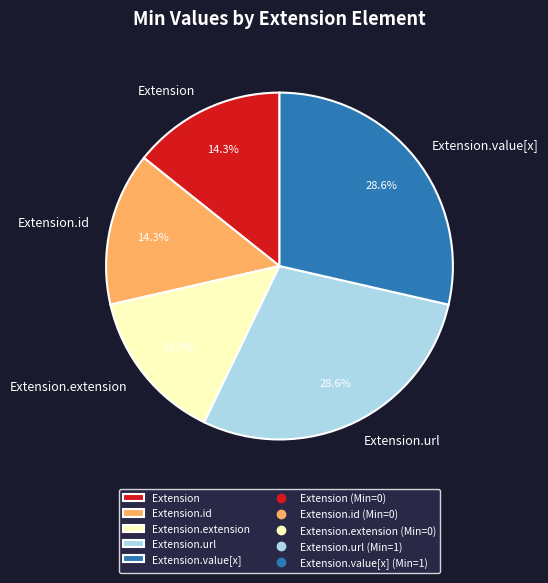

Approximately how many times larger is the value at Extension.extension compared to Extension.value[x]?

0.5